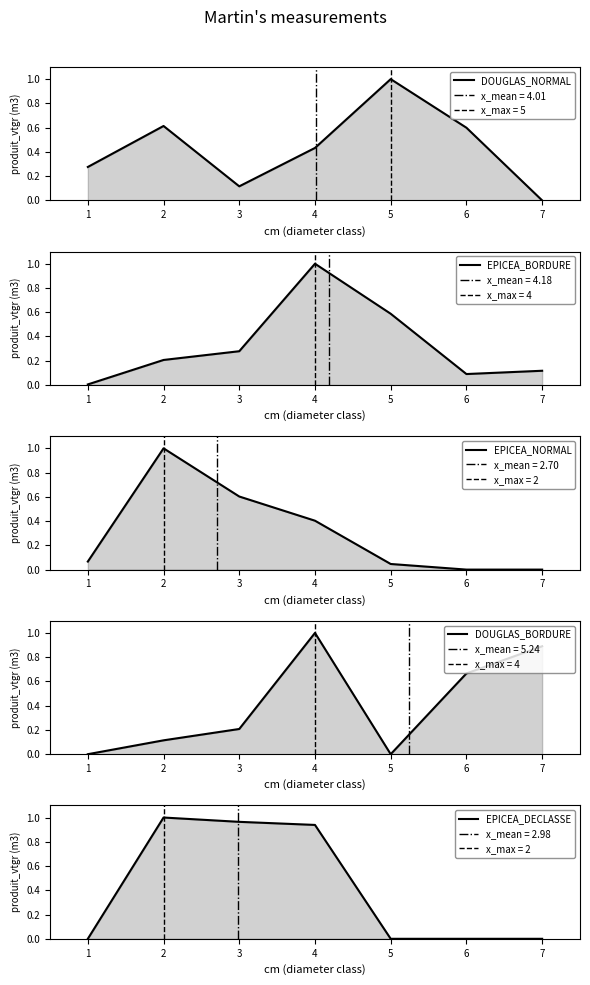

In EPICEA_NORMAL, how many points are higher than both neighbors (excluding endpoints)?

1